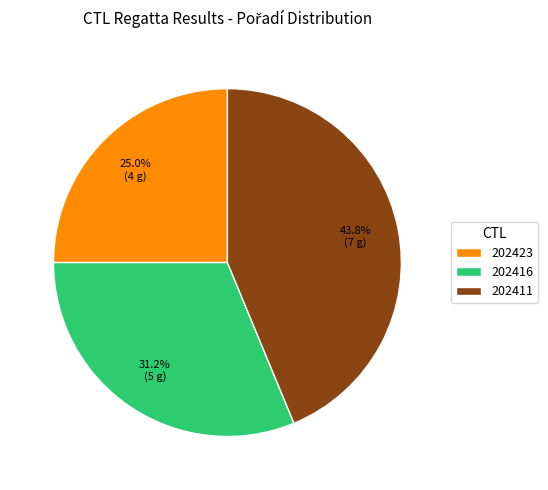

Does any single category account for the majority?

No